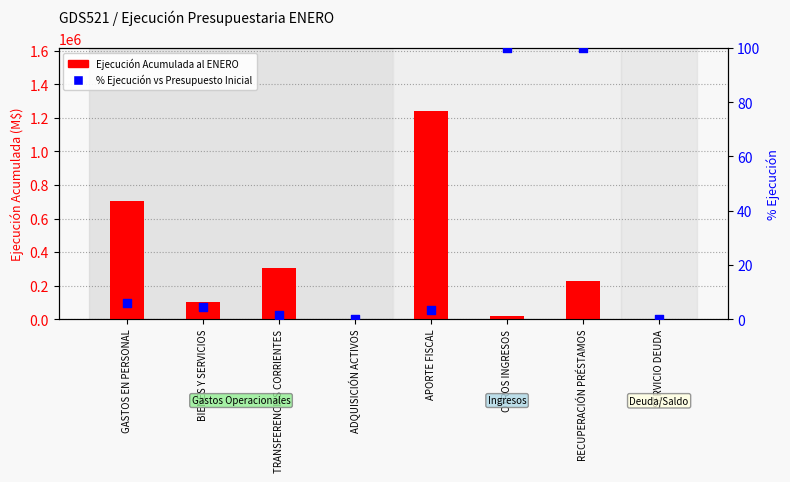

Which series has the largest Y range (max minus min)?

Ejecución Acumulada al ENERO